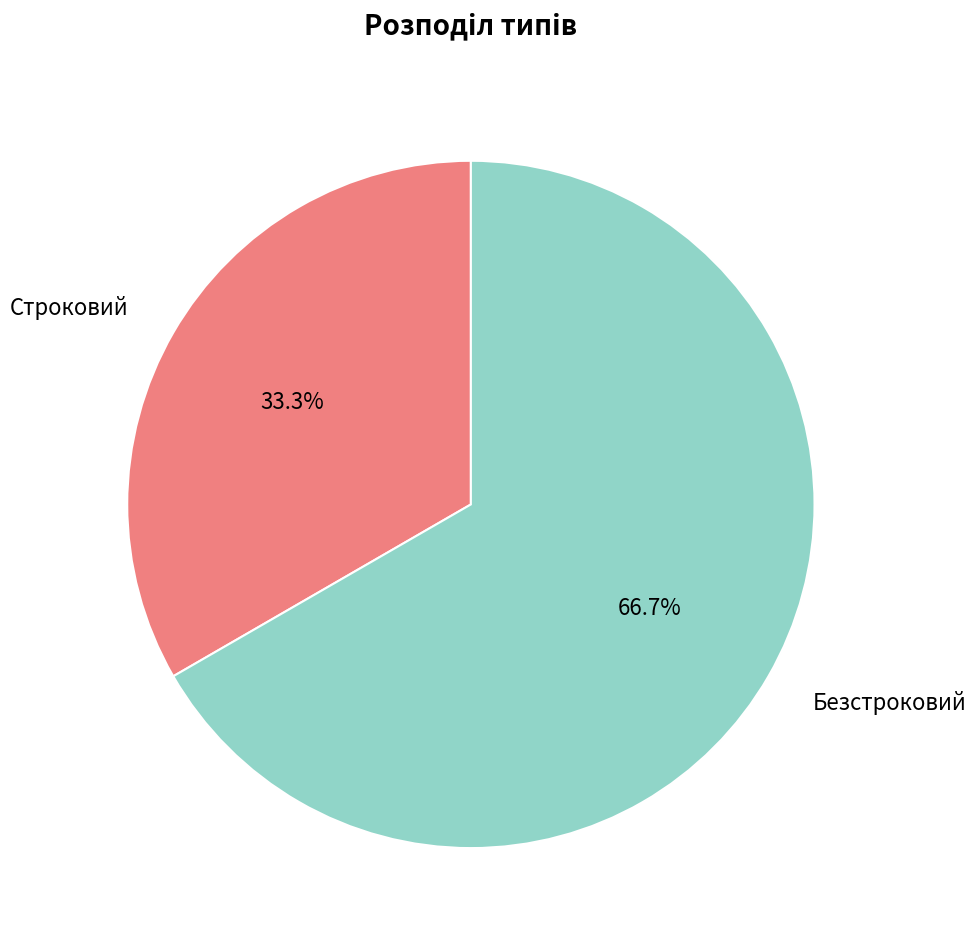

Does Безстроковий account for over 50% of the chart?

Yes